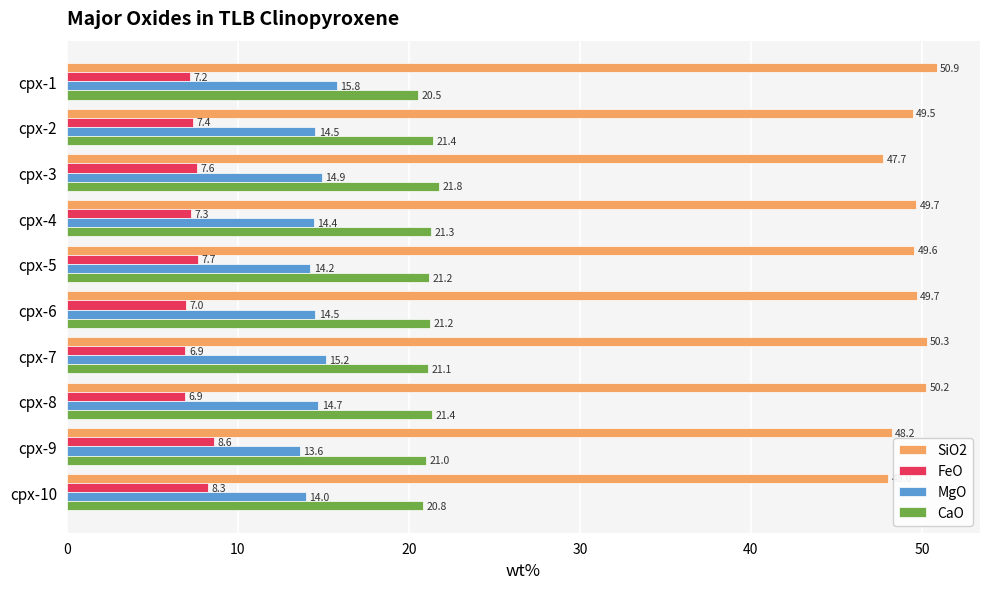

Is it true that FeO equals 7.6 at cpx-3?

True